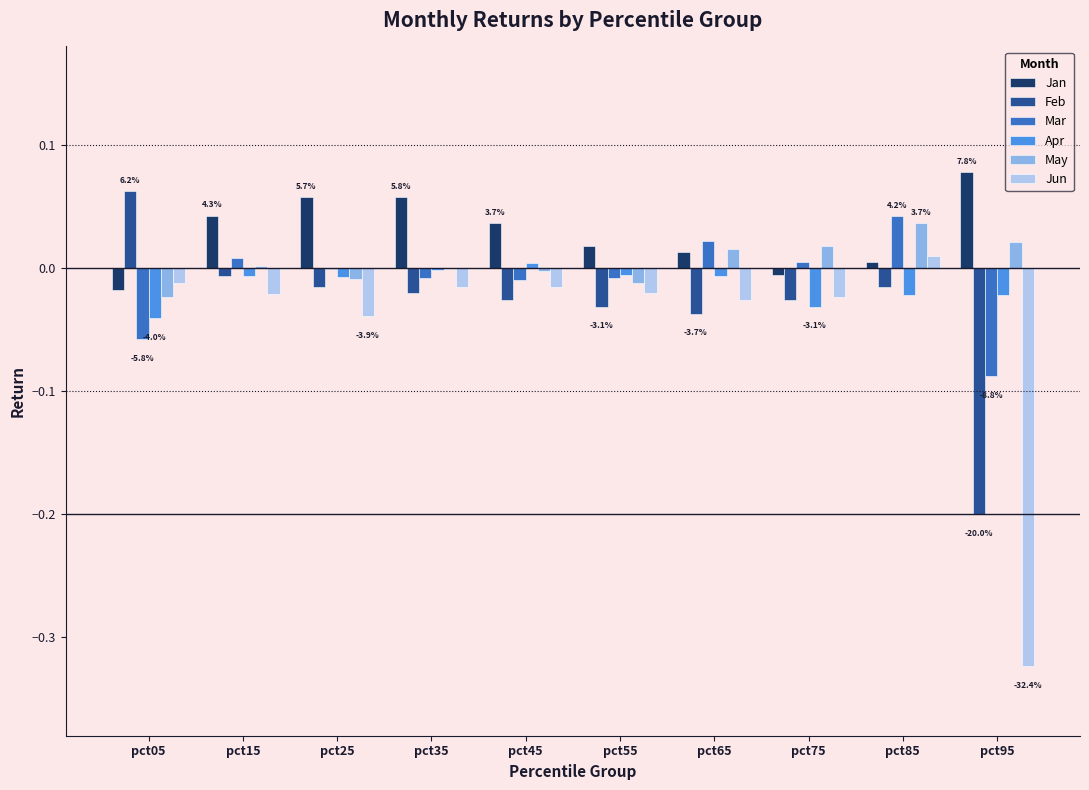

Which series changed the most between pct25 and pct55?

Jan